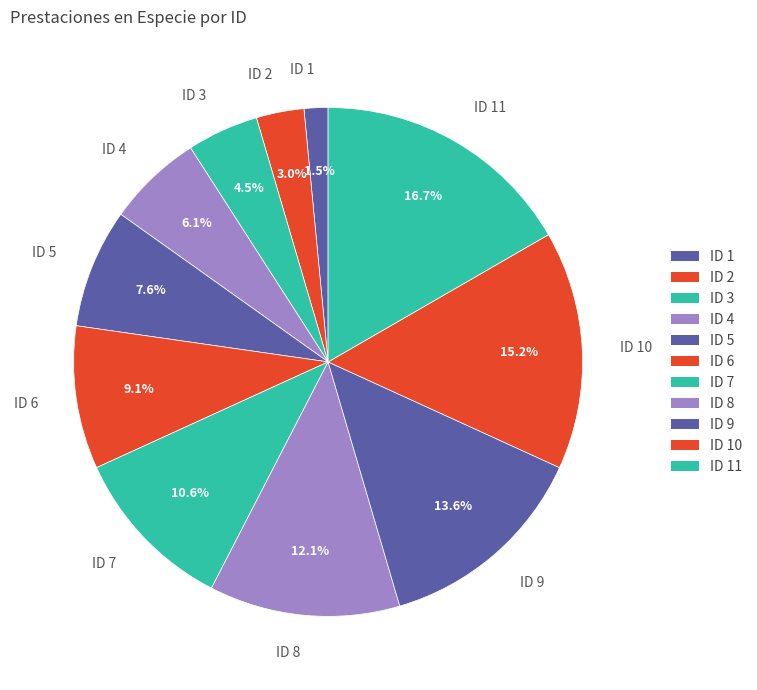

Is it true that ID 7 is 11% of the pie?

True